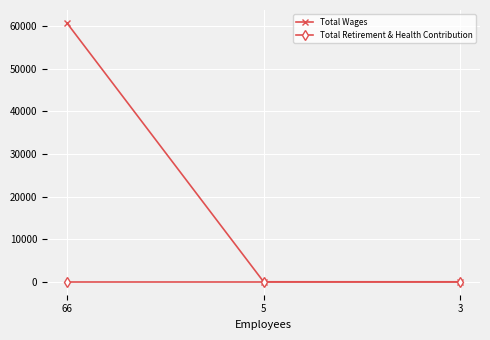

Count the Total Wages values in the range 0 to 60740.

3